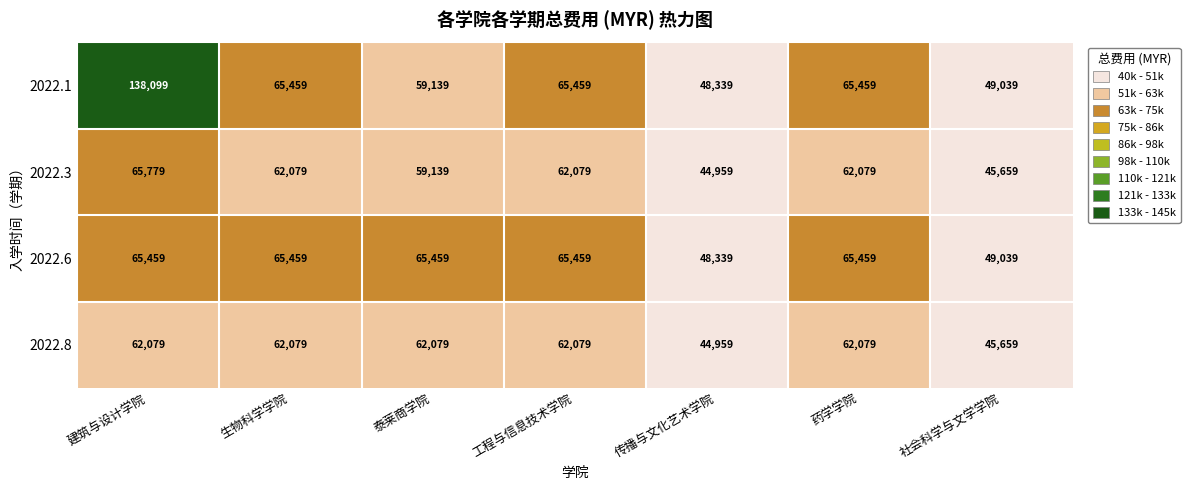

What is the minimum value for 2022.3?

44959